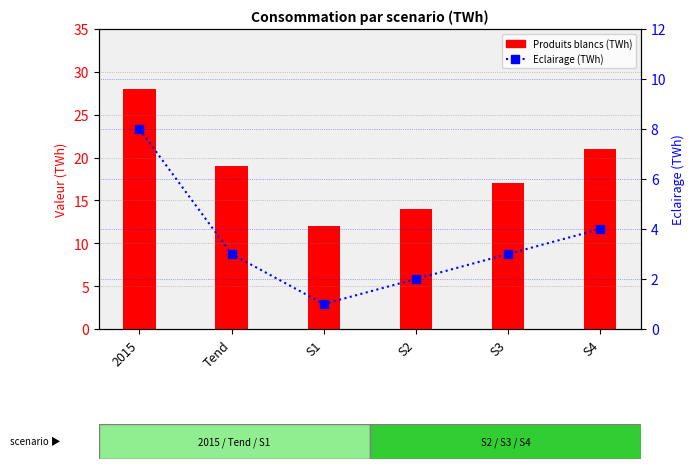

At which label is Produits blancs closest to 20?

Tend